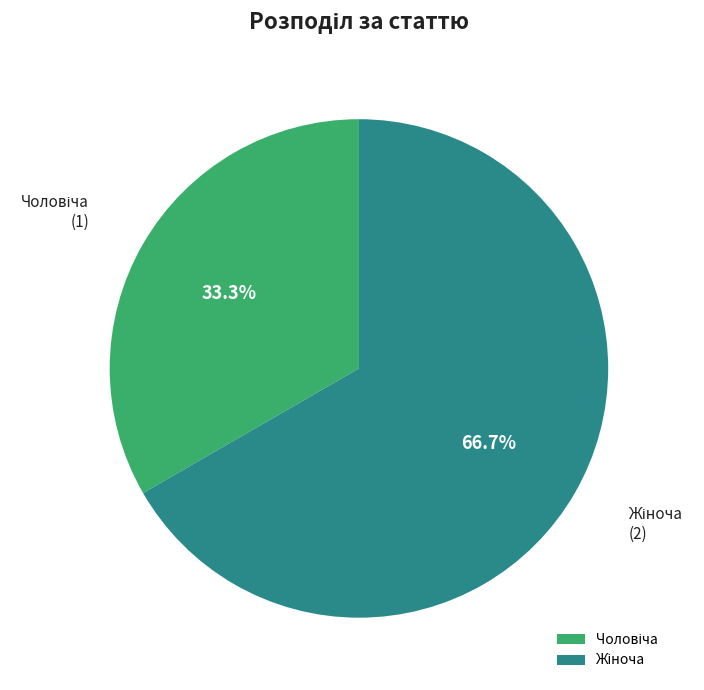

Count the number of slices in the pie.

2